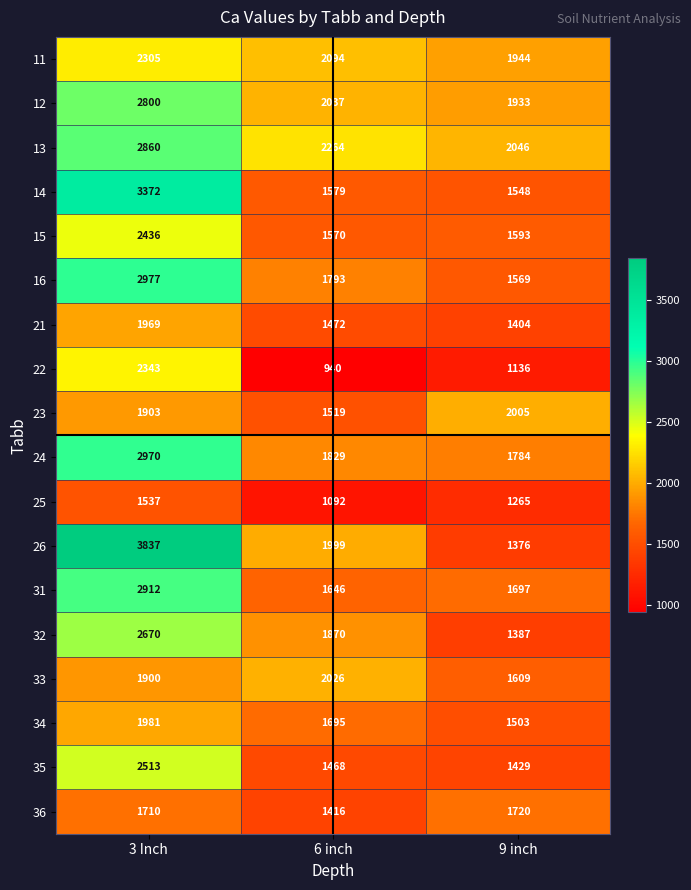

Count the 12 values in the range 1933 to 2800.

3